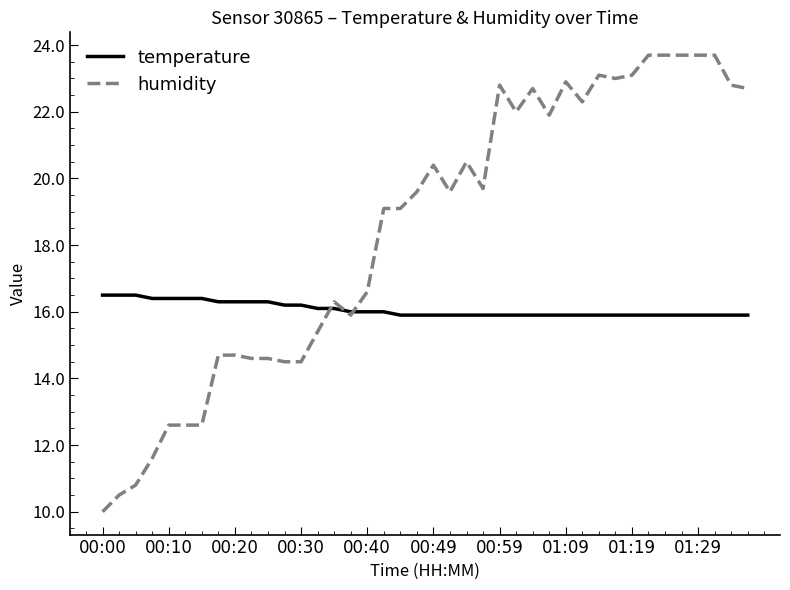

Which series has the largest total across all categories?

humidity